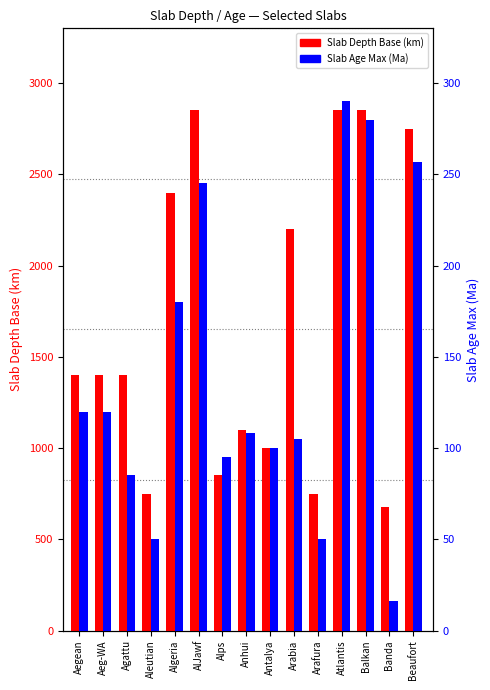

The Slab Age Max (Ma) series shows 100 at Antalya. True or false?

True